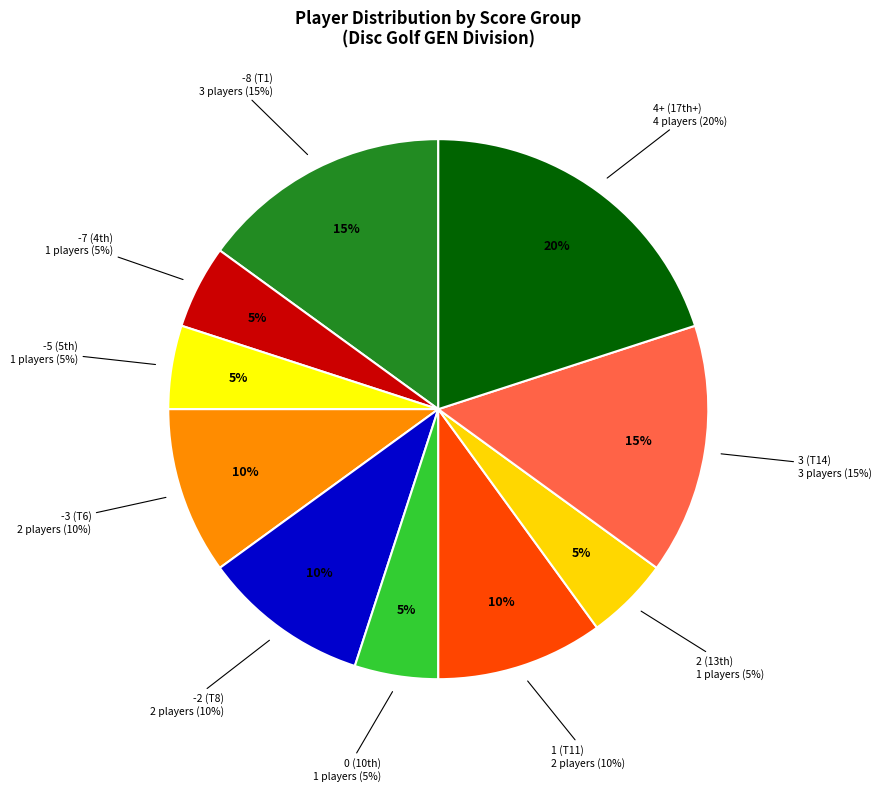

Count the number of slices in the pie.

10